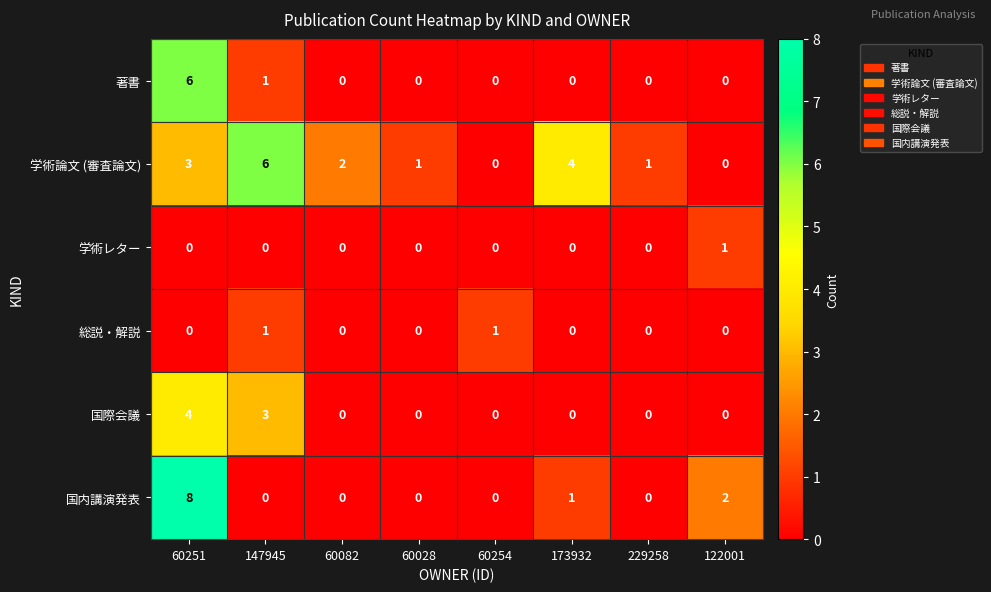

Which series has the largest total across all categories?

学術論文 (審査論文)